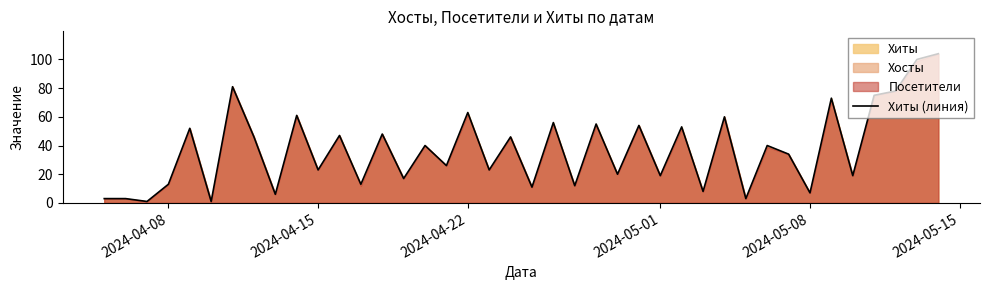

How many categories are shown in the chart?

40